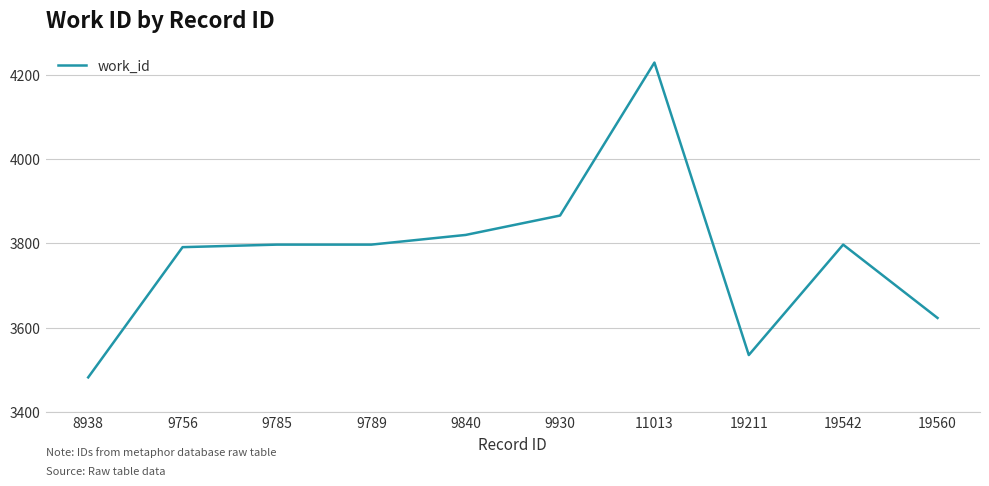

True or false: the data shows 2386 at 19211.

False